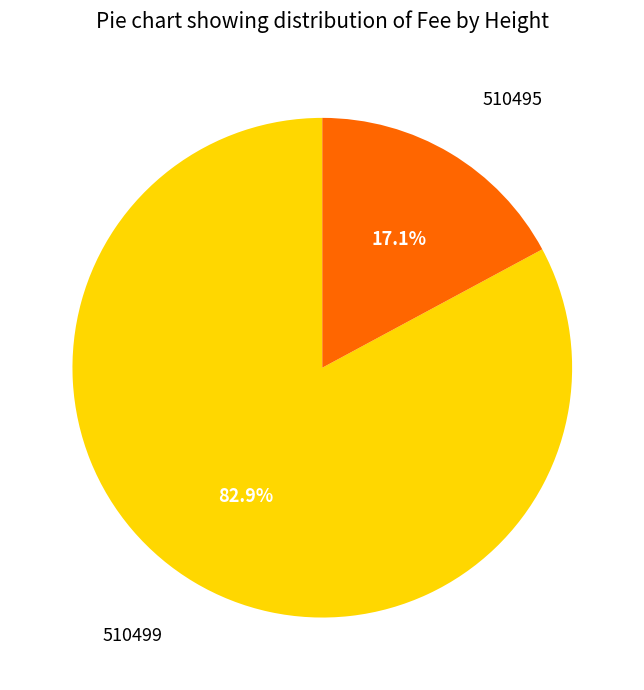

Which has a higher value, 510495 or 510499?

510499